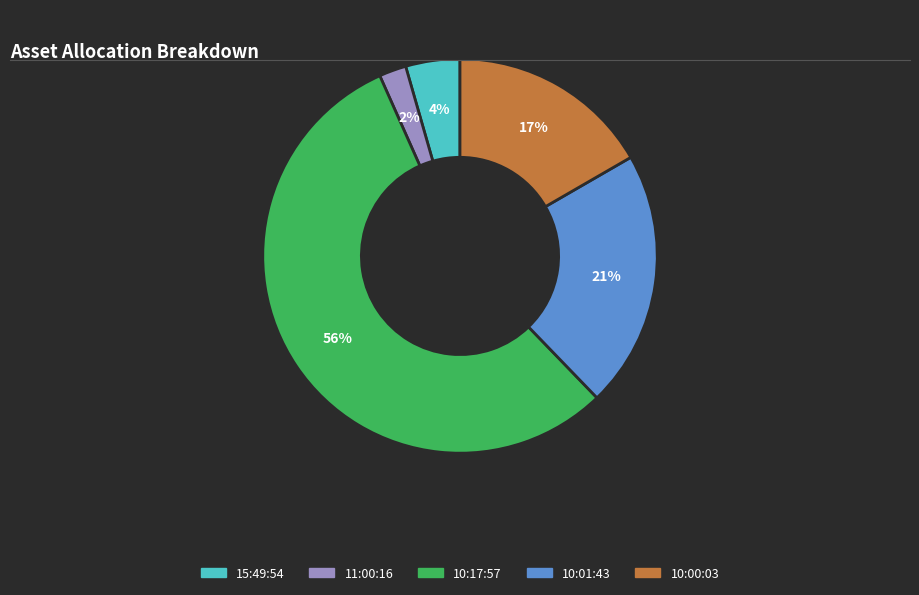

Does any single category account for the majority?

Yes